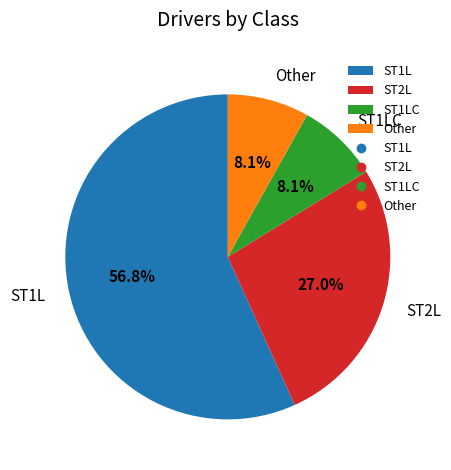

Between ST1L and ST2L, which is larger?

ST1L